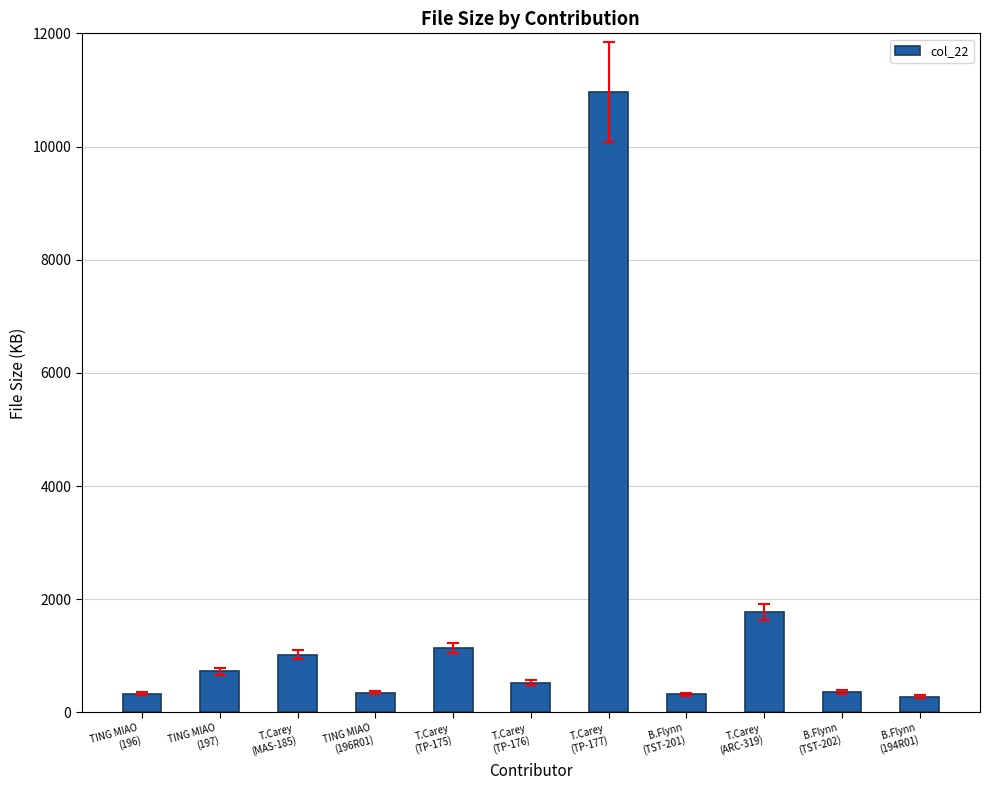

What is the sum of all values?

17797